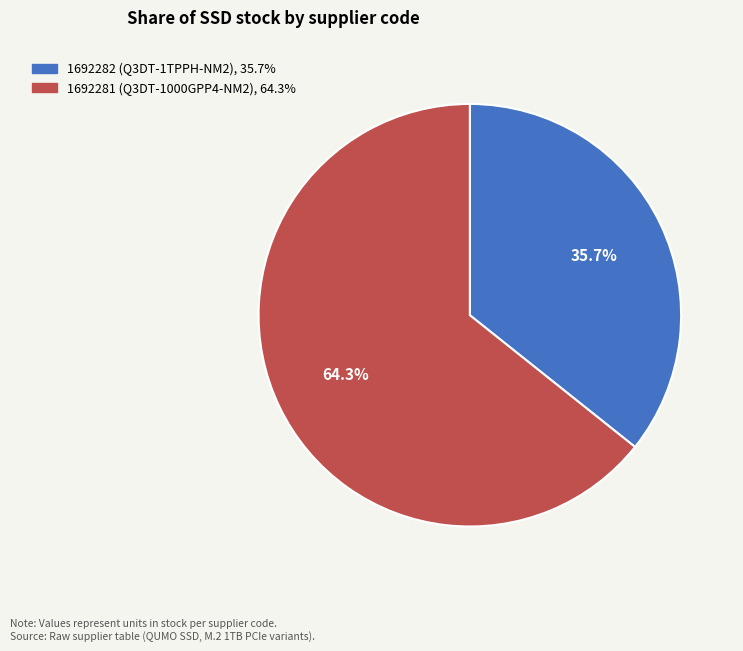

What percentage is NOT represented by 1692282?

64.3%